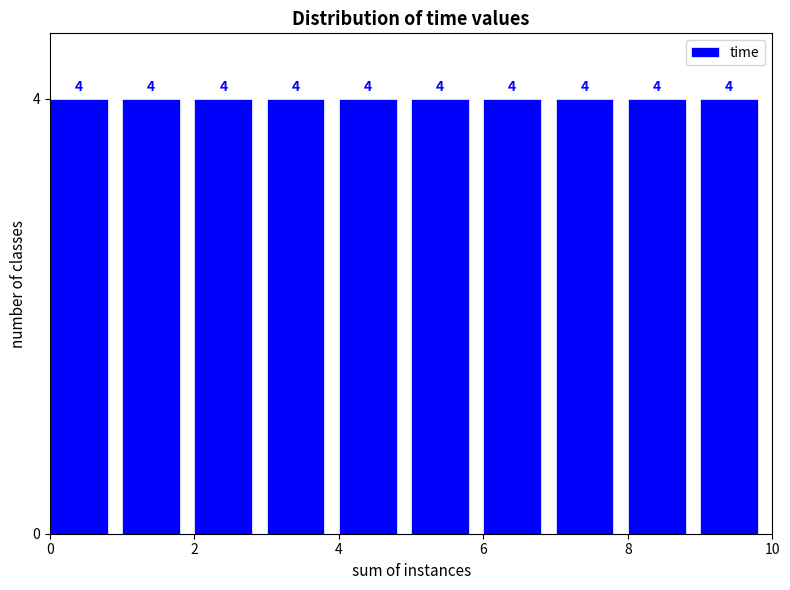

What is the height of the bar covering 3 to 4 on the x-axis?

4